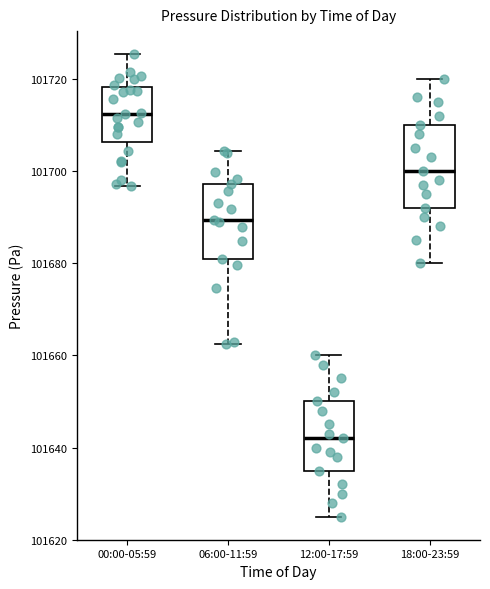

Where does the lower whisker of the box for 18:00-23:59 end on the y-axis? The values are not printed on the chart, so give them approximately, as read against the axis.

101680